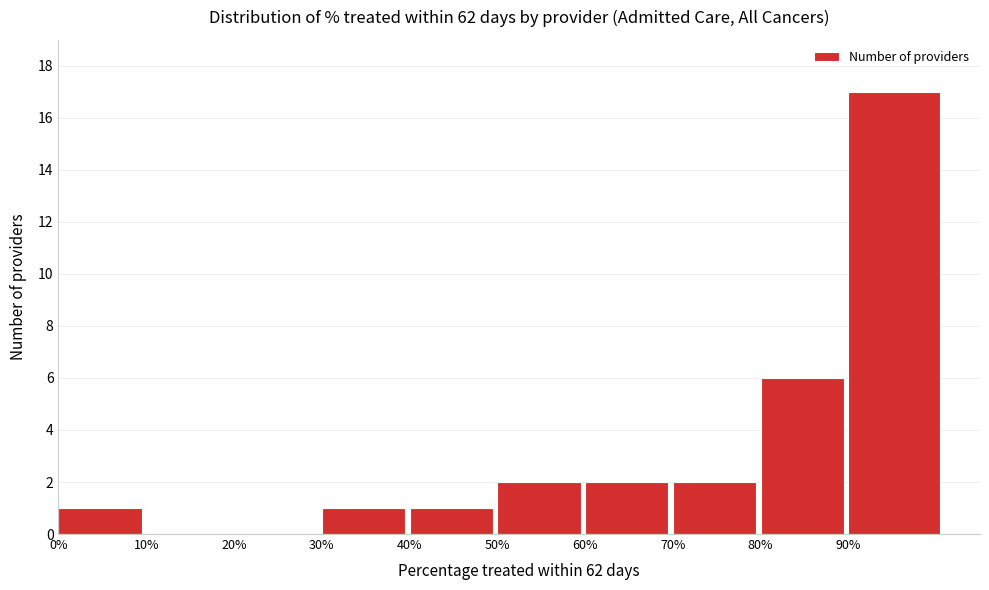

Reading left to right, list all the values displayed in this chart.

0%=1	10%=0	20%=0	30%=1	40%=1	50%=2	60%=2	70%=2	80%=6	90%=17